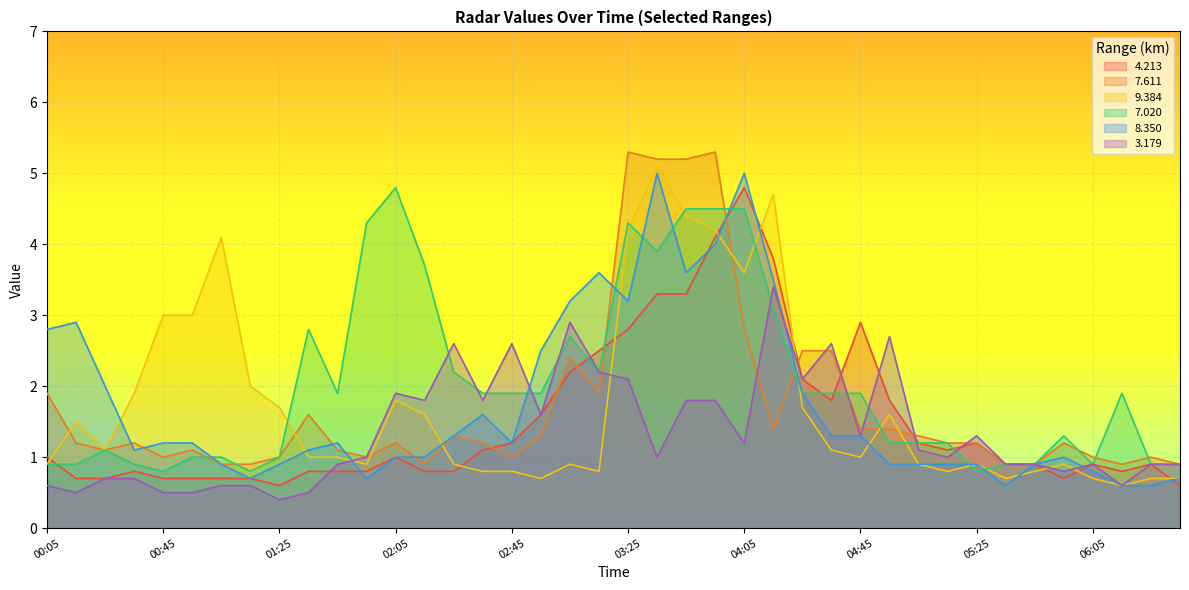

What position from the right is 03:45?

18